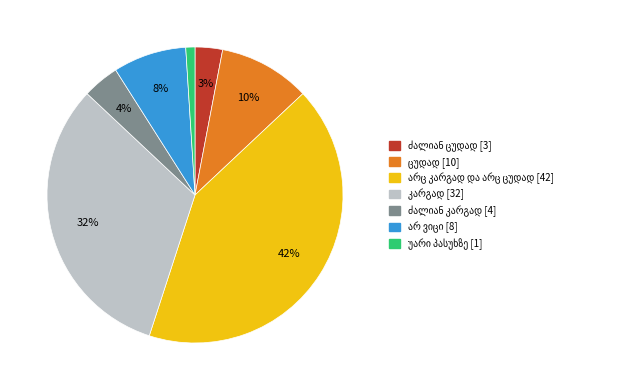

How many slices are in this pie chart?

7